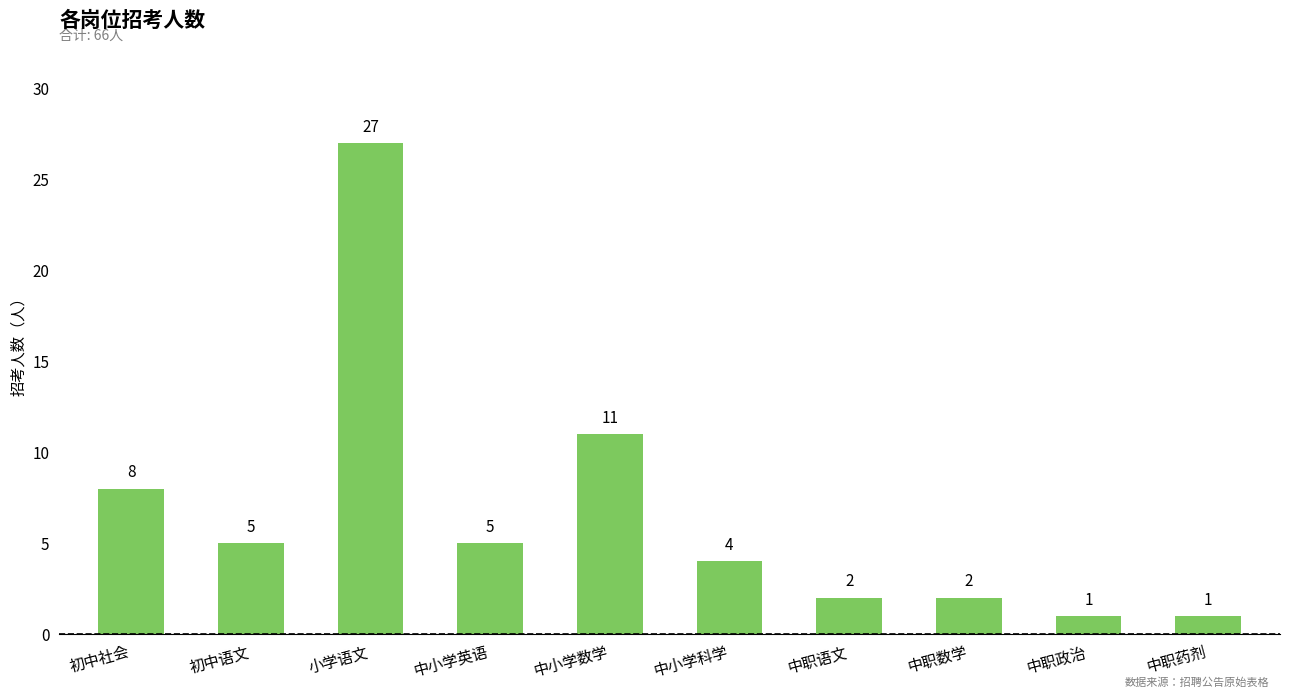

Between 中职政治 and 中小学科学, which is larger?

中小学科学